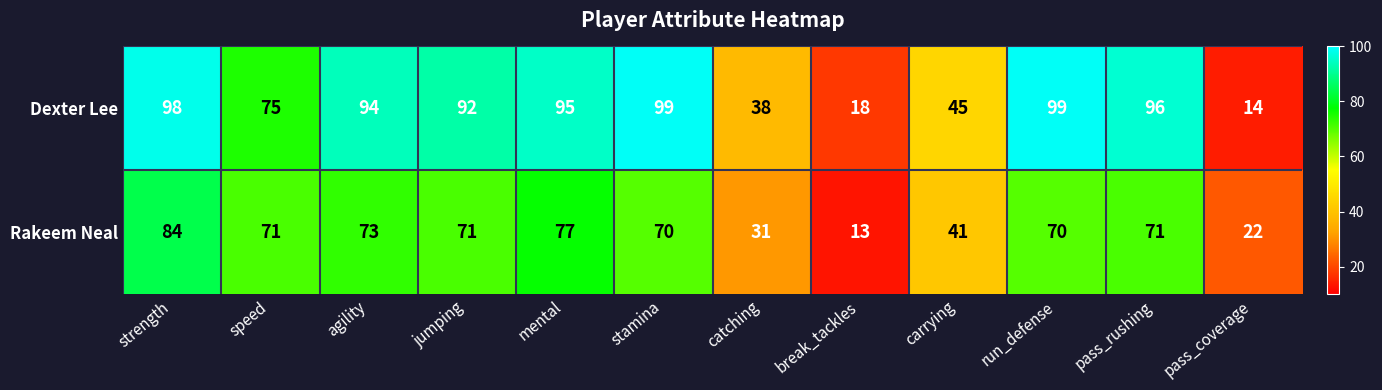

What is the sum of all Dexter Lee values?

863